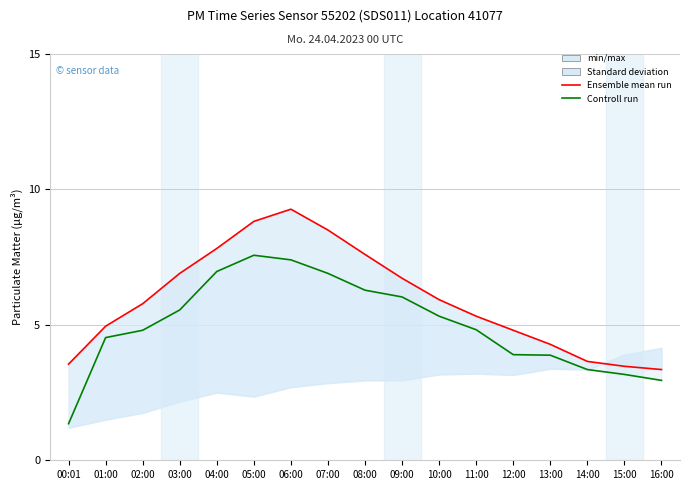

What is the minimum value shown in the chart?

1.4